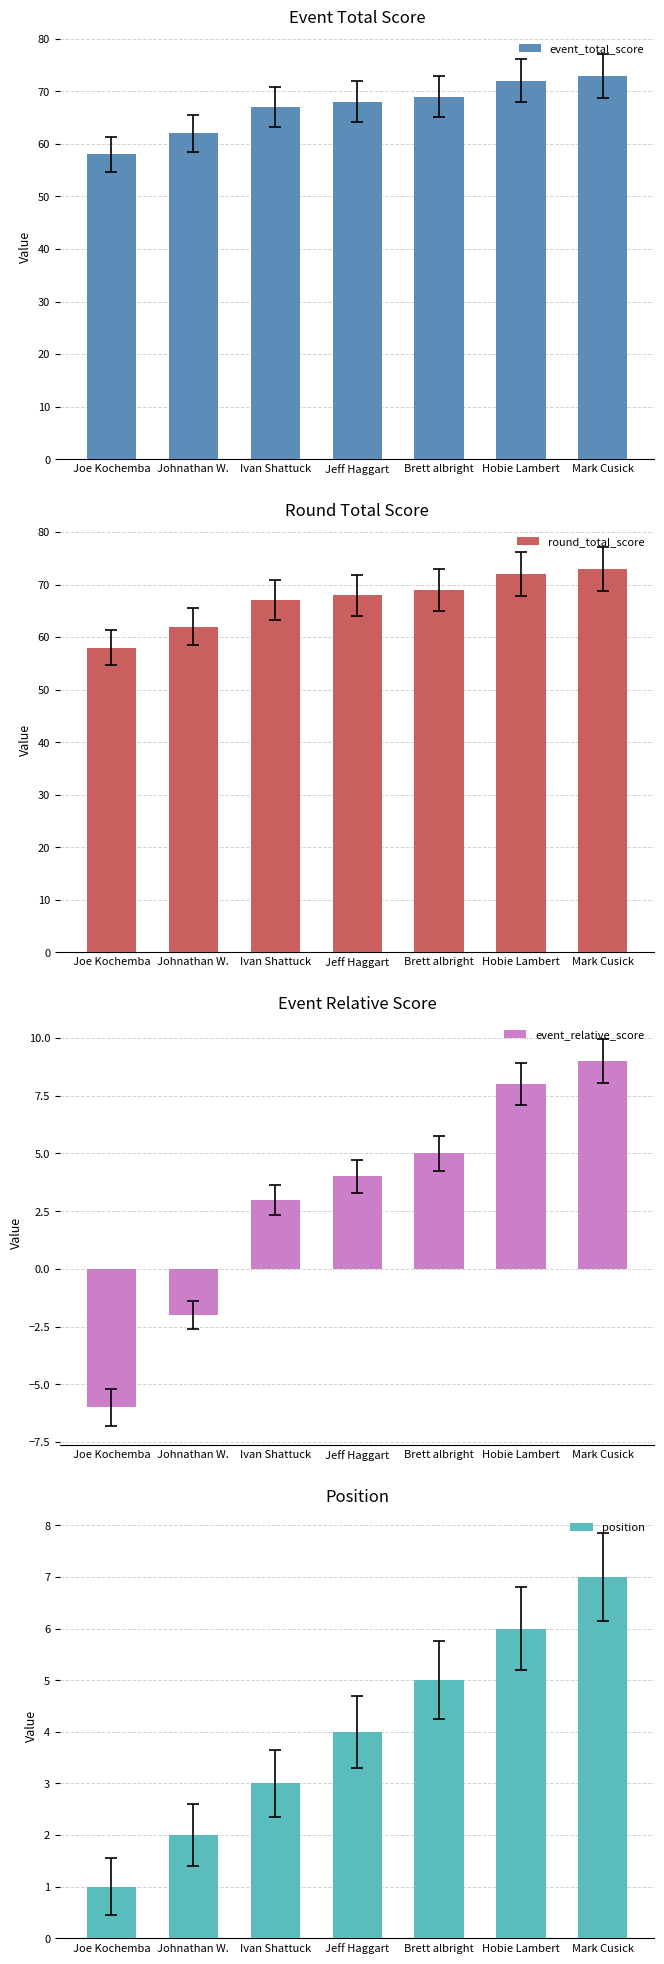

Is it true that event_total_score equals 85 at Johnathan W.?

False